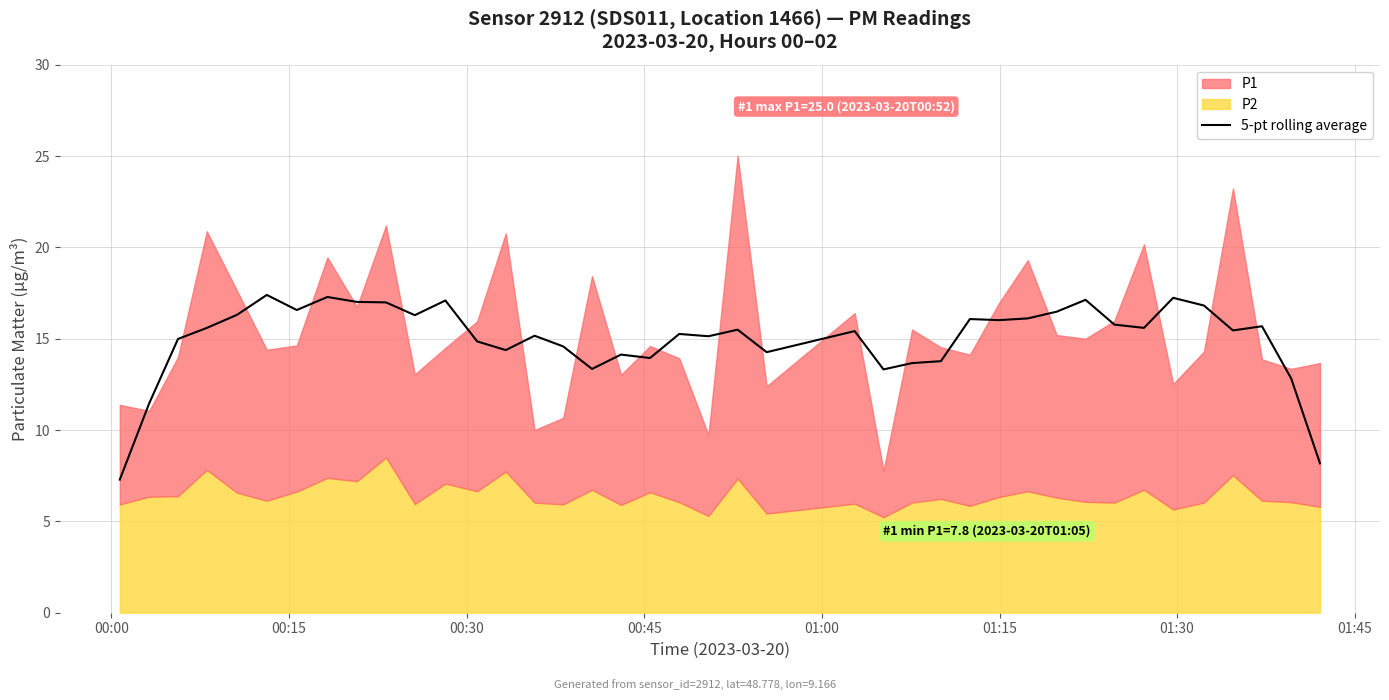

What is the highest value of the 5-pt rolling average series?

17.4